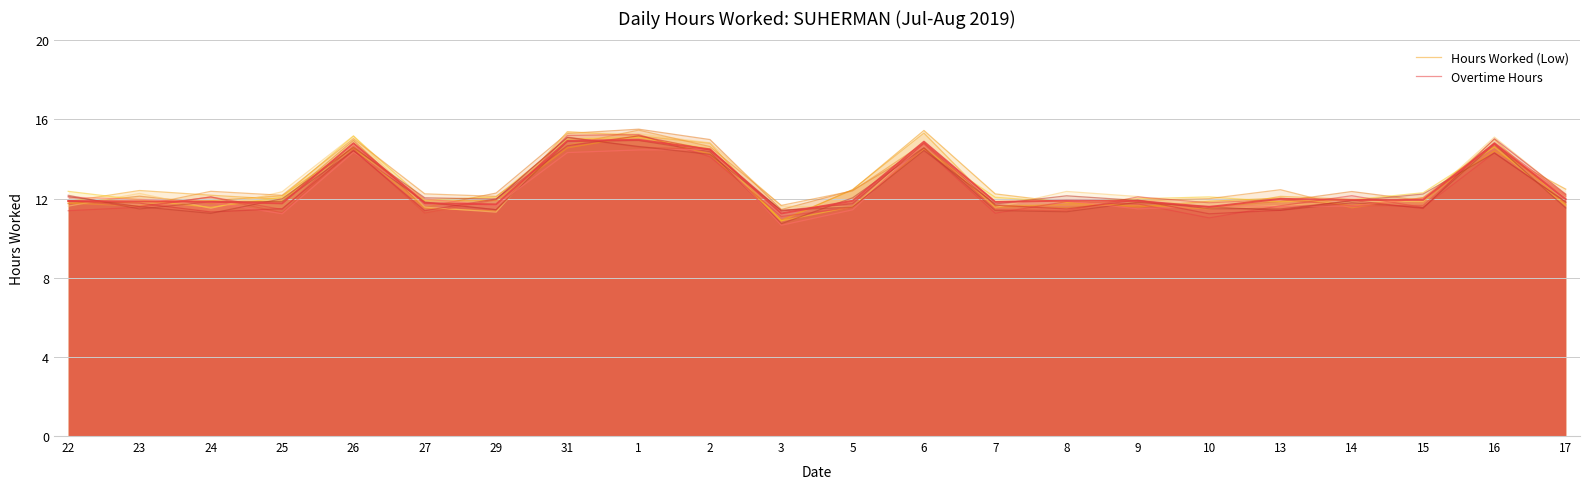

What is the sum of the Hours Worked (Low) values at 13 and 5?

24.6